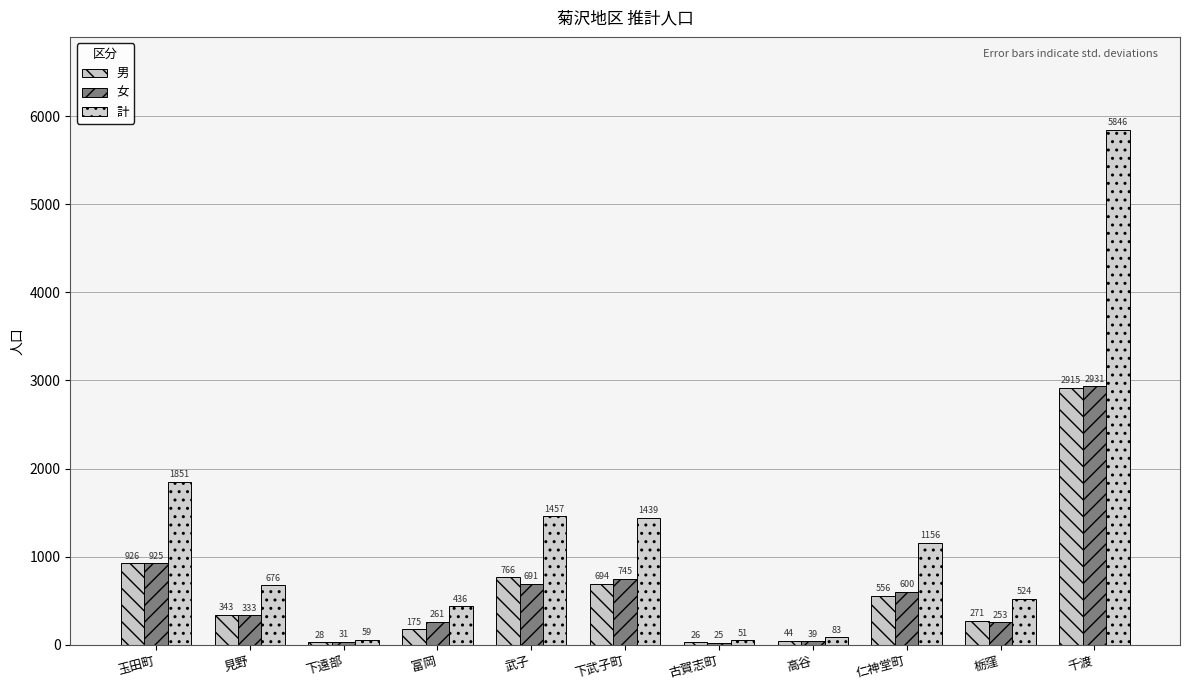

How many bars are there in total?

33